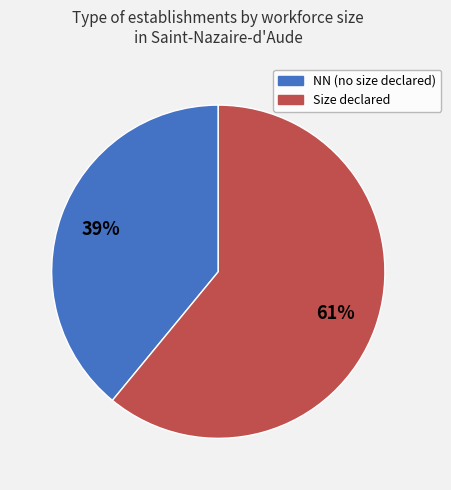

Is there a majority slice in this chart?

Yes